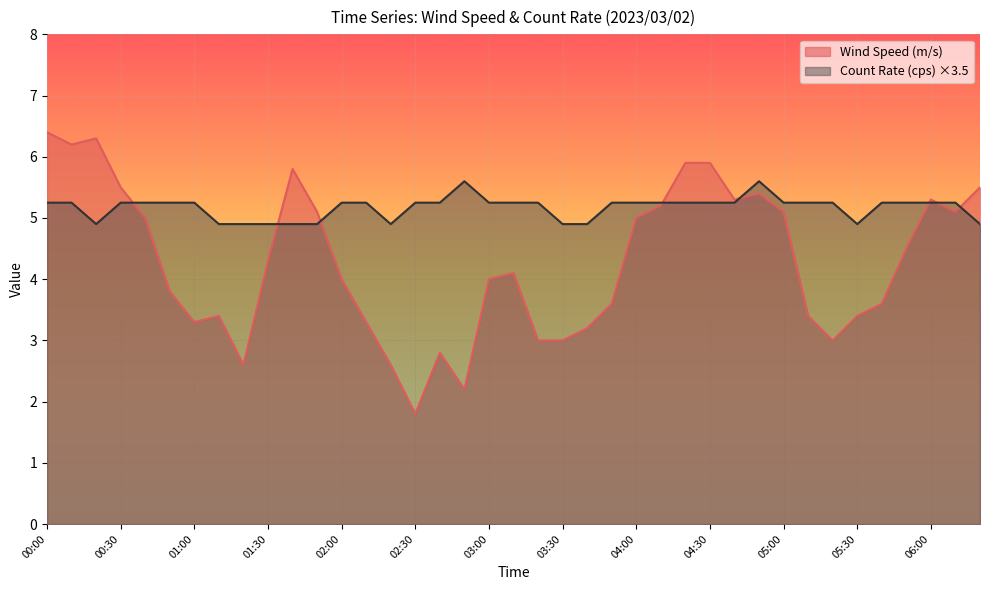

Does the chart display data point markers on the line(s)?

No